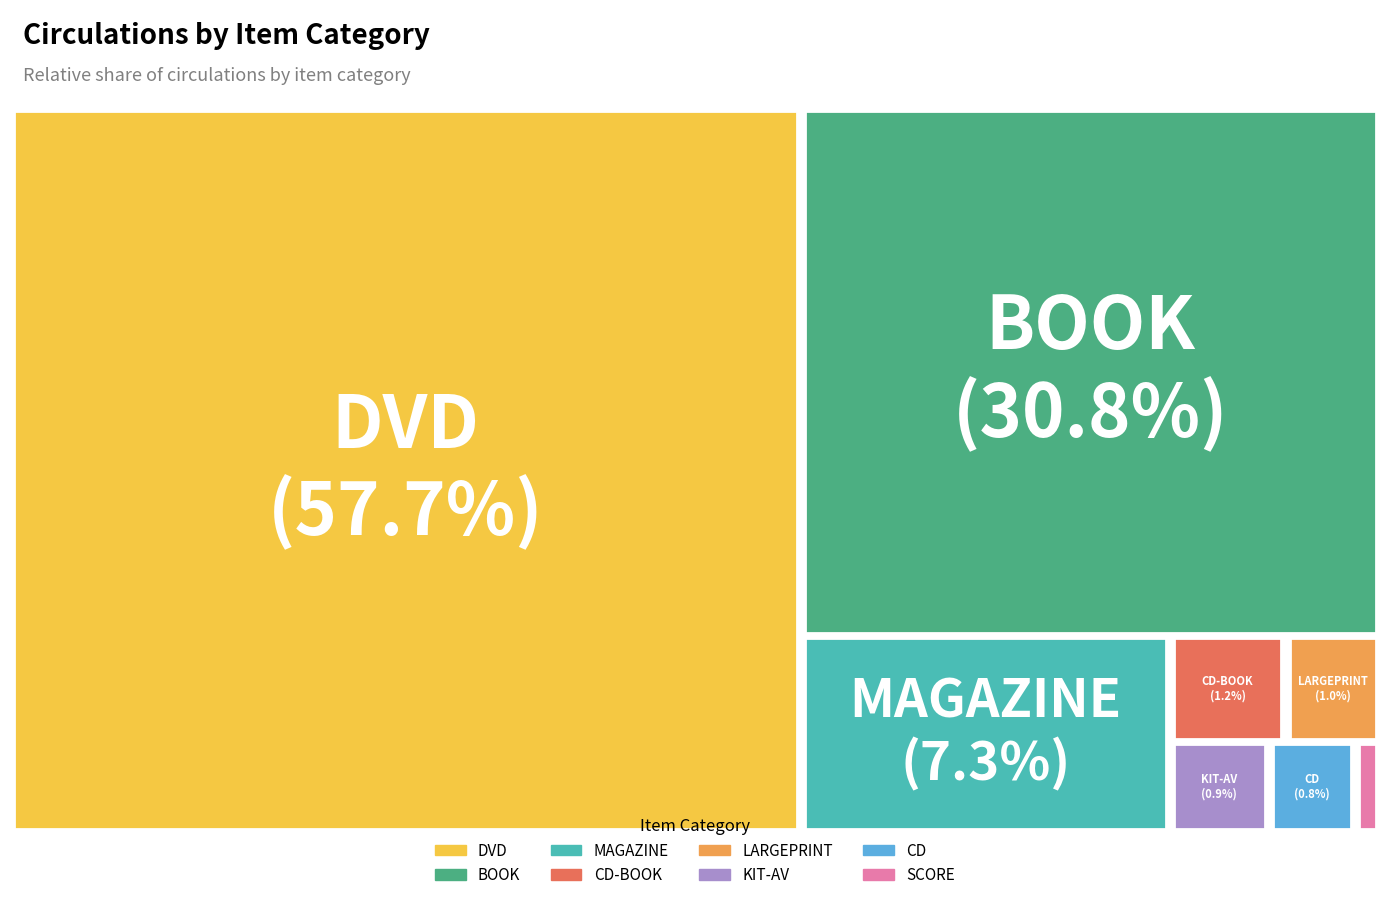

Rank the categories by value from highest to lowest.

DVD, BOOK, MAGAZINE, CD-BOOK, LARGEPRINT, KIT-AV, CD, SCORE